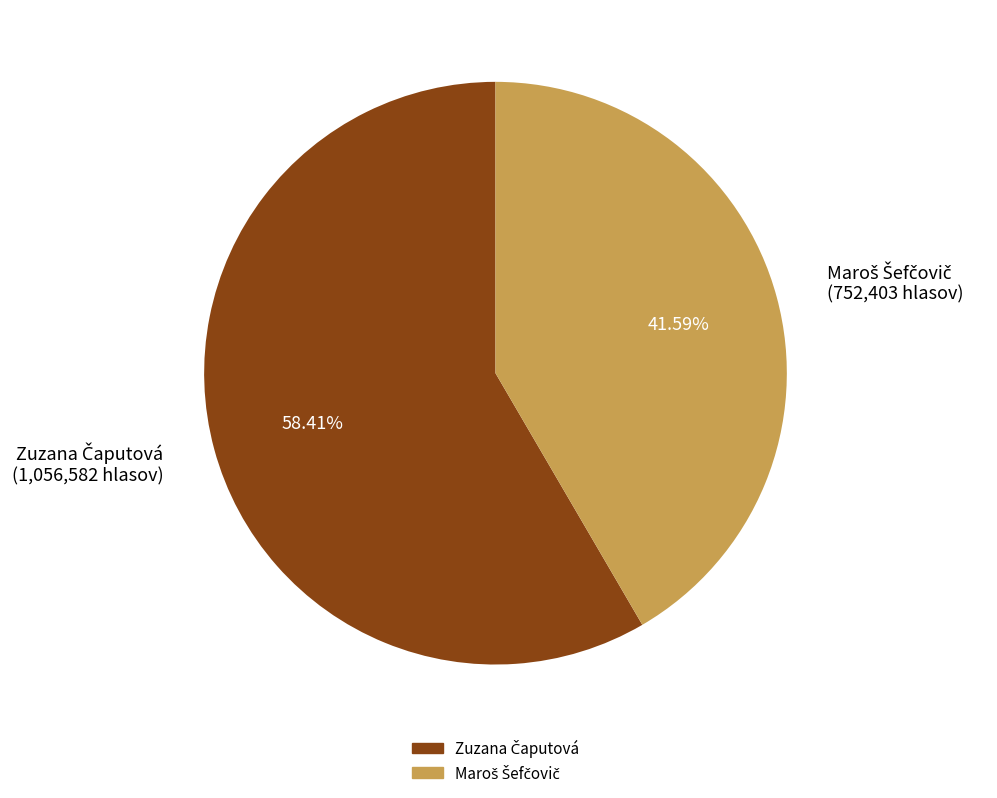

How many segments does this pie chart have?

2